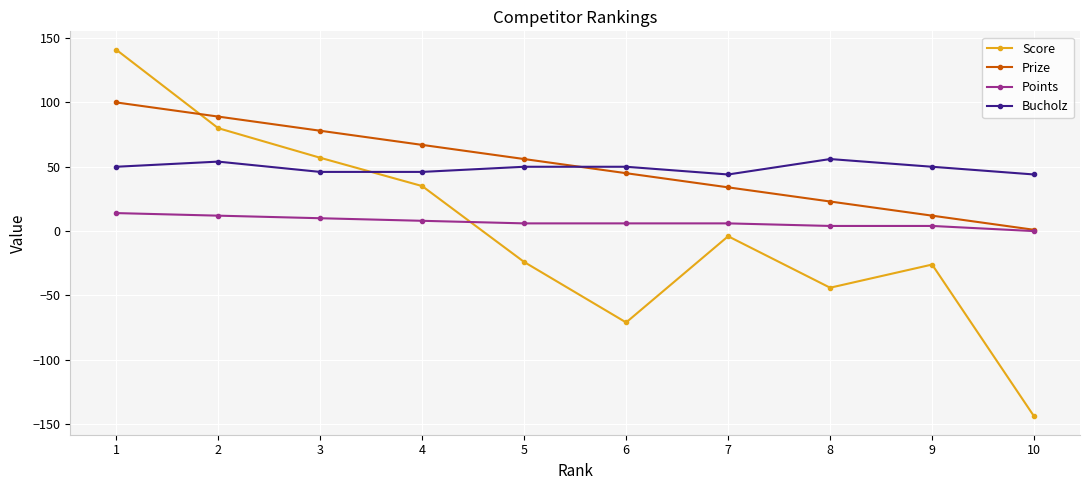

What is the highest value of the Points series?

14